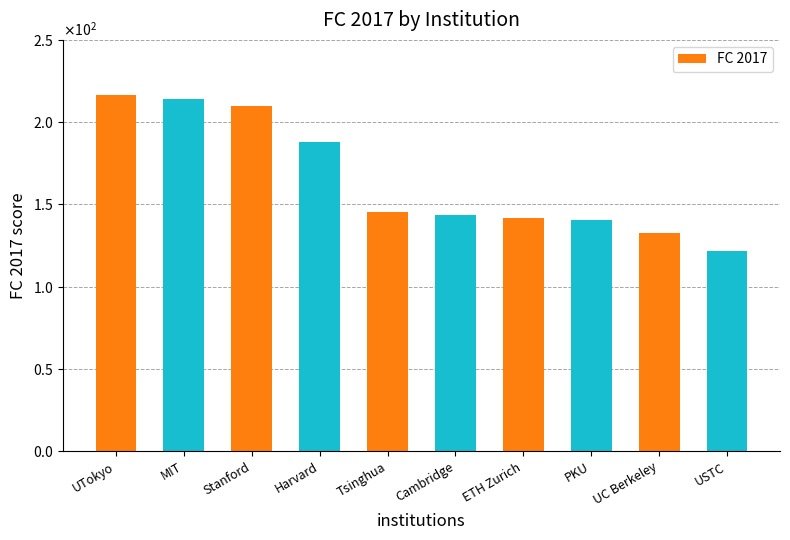

The chart shows a value of 210.1 at Stanford. True or false?

True